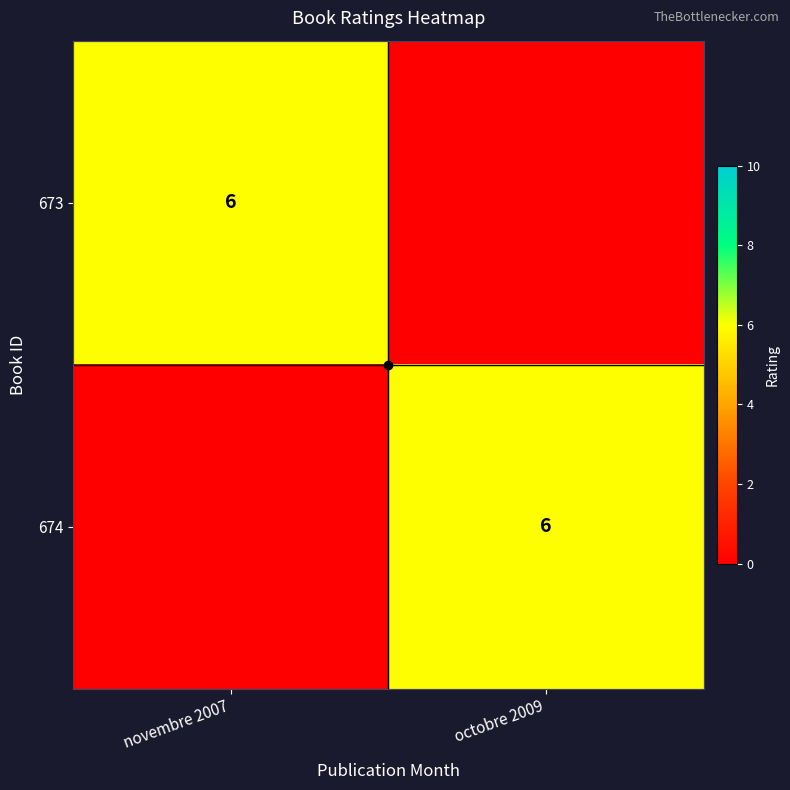

At which category is the sum across all series the highest?

novembre 2007